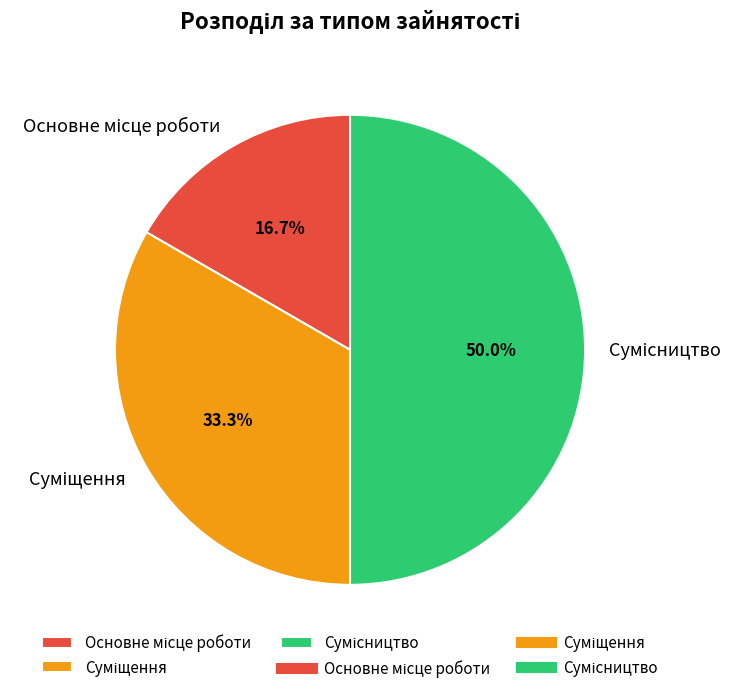

How many segments does this pie chart have?

3